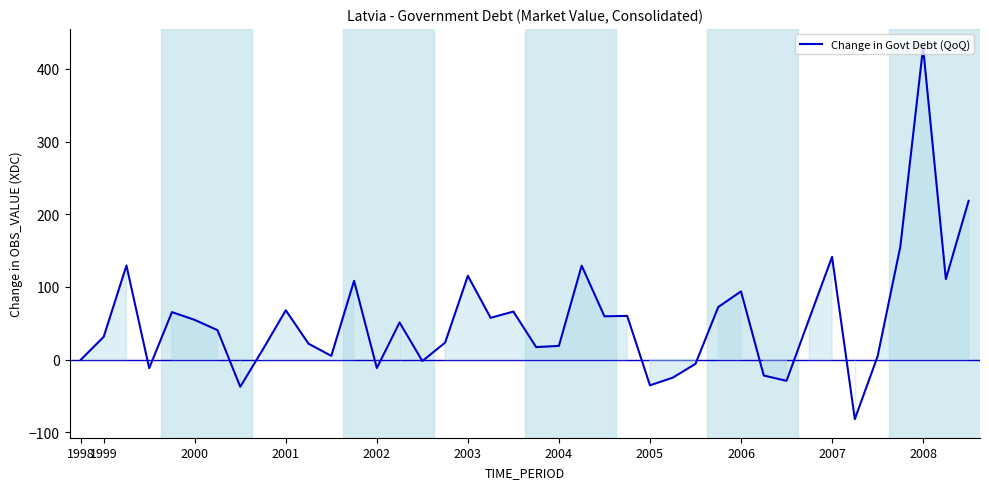

What is the greatest value displayed?

429.4